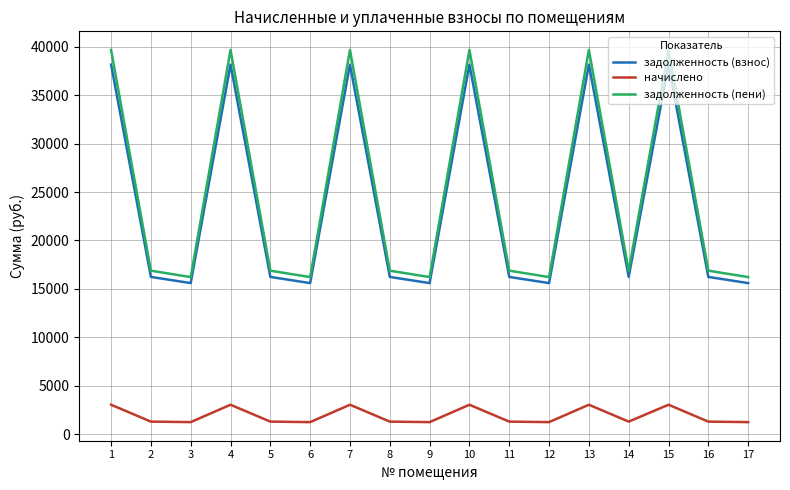

What is the difference between the highest and lowest values at 2?

15586.2